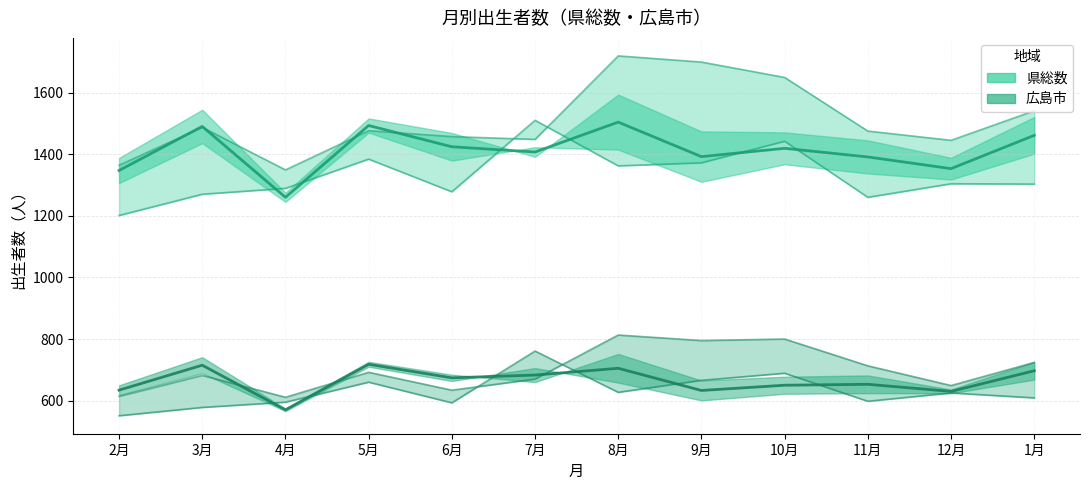

What is the total value across all series at 1月?

6335